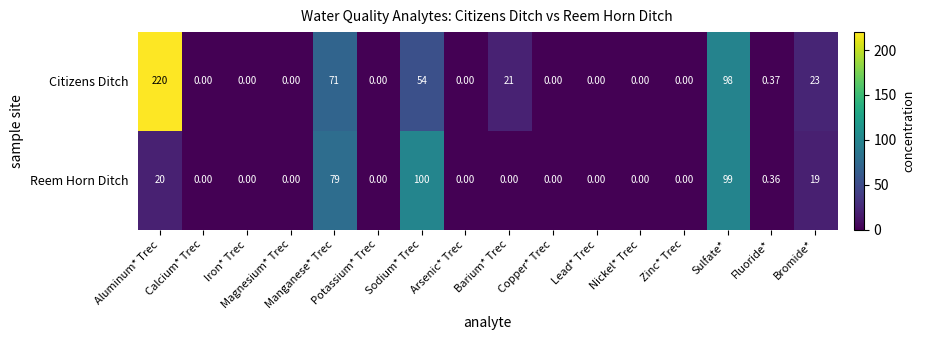

Rank the series by their average value, from highest to lowest.

Citizens Ditch, Reem Horn Ditch